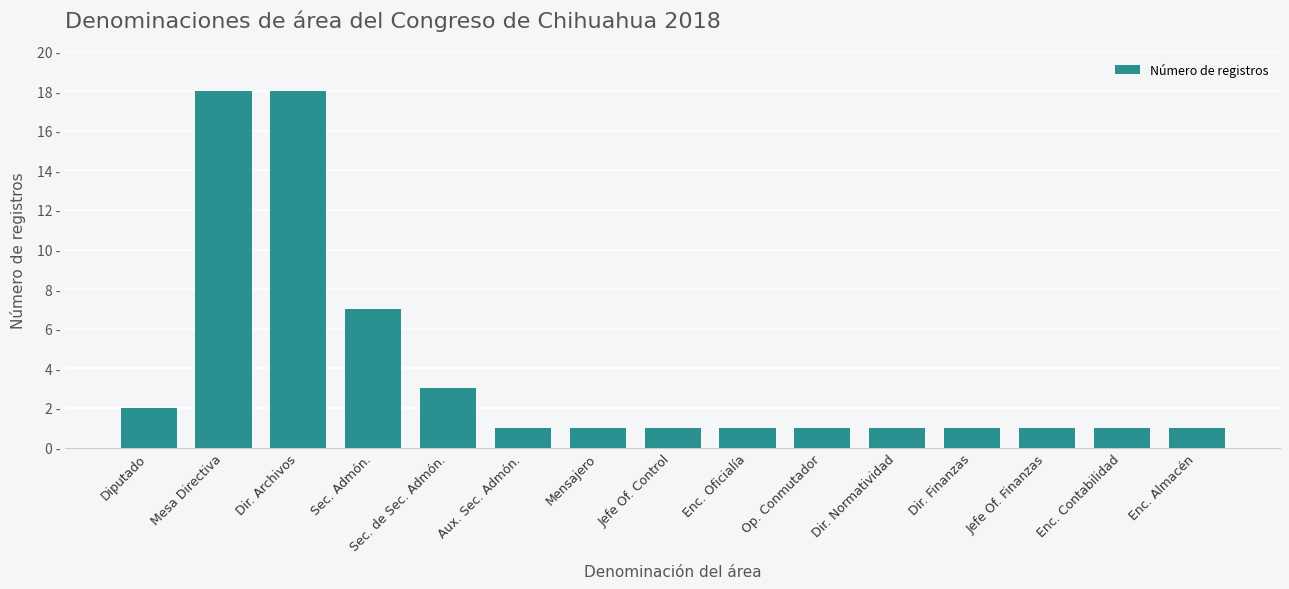

At which category does the chart reach its peak across all series?

Mesa Directiva